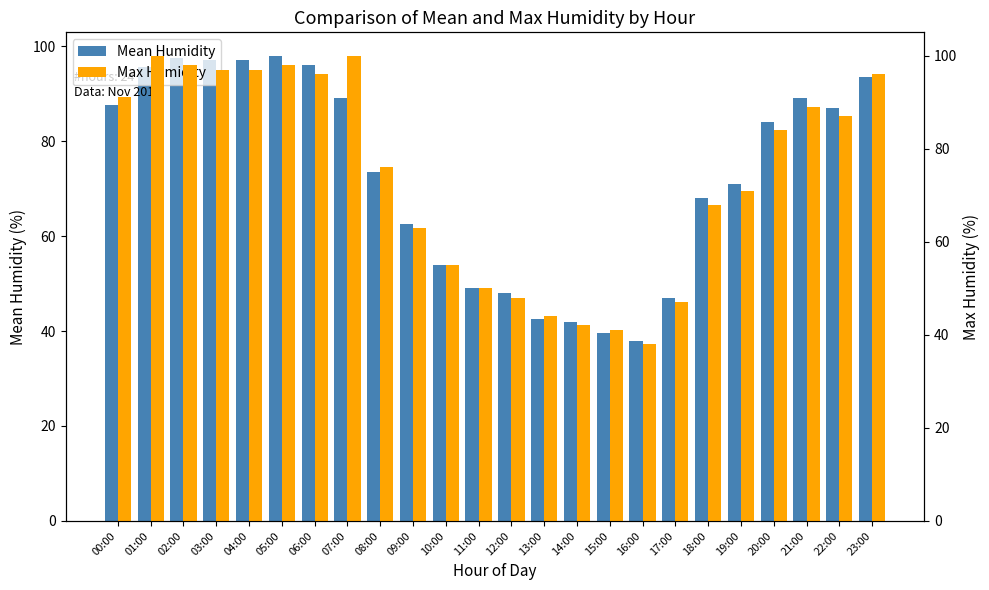

Reading left to right, extract all data points from this chart.

Mean Humidity: 00:00=87.5	01:00=95.5	02:00=97.5	03:00=97.0	04:00=97.0	05:00=98.0	06:00=96.0	07:00=89.0	08:00=73.5	09:00=62.5	10:00=54.0	11:00=49.0	12:00=48.0	13:00=42.5	14:00=42.0	15:00=39.5	16:00=38.0	17:00=47.0	18:00=68.0	19:00=71.0	20:00=84.0	21:00=89.0	22:00=87.0	23:00=93.5
Max Humidity: 00:00=91.0	01:00=100.0	02:00=98.0	03:00=97.0	04:00=97.0	05:00=98.0	06:00=96.0	07:00=100.0	08:00=76.0	09:00=63.0	10:00=55.0	11:00=50.0	12:00=48.0	13:00=44.0	14:00=42.0	15:00=41.0	16:00=38.0	17:00=47.0	18:00=68.0	19:00=71.0	20:00=84.0	21:00=89.0	22:00=87.0	23:00=96.0